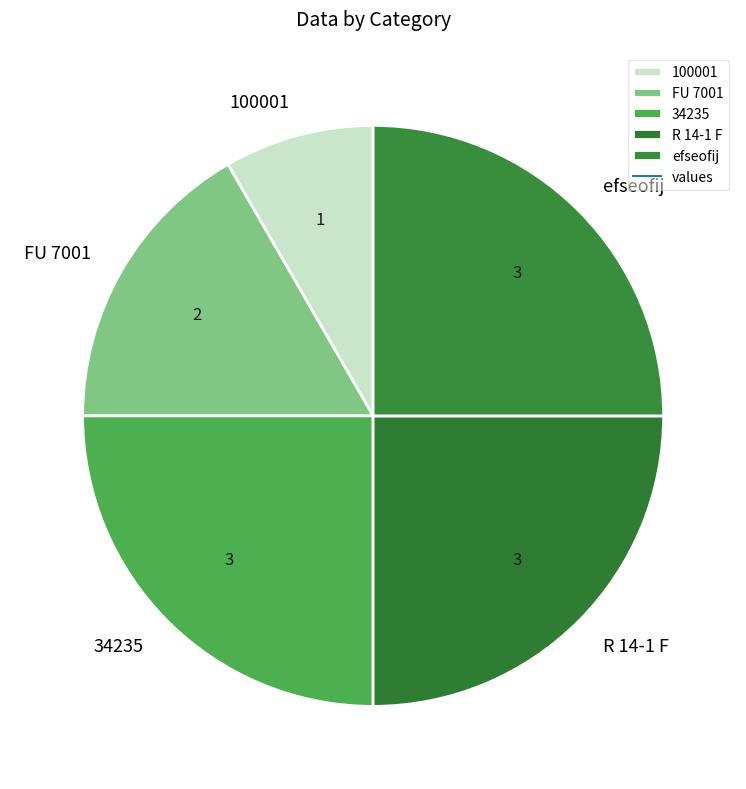

What is the ratio of the value at FU 7001 to the value at efseofij?

0.7